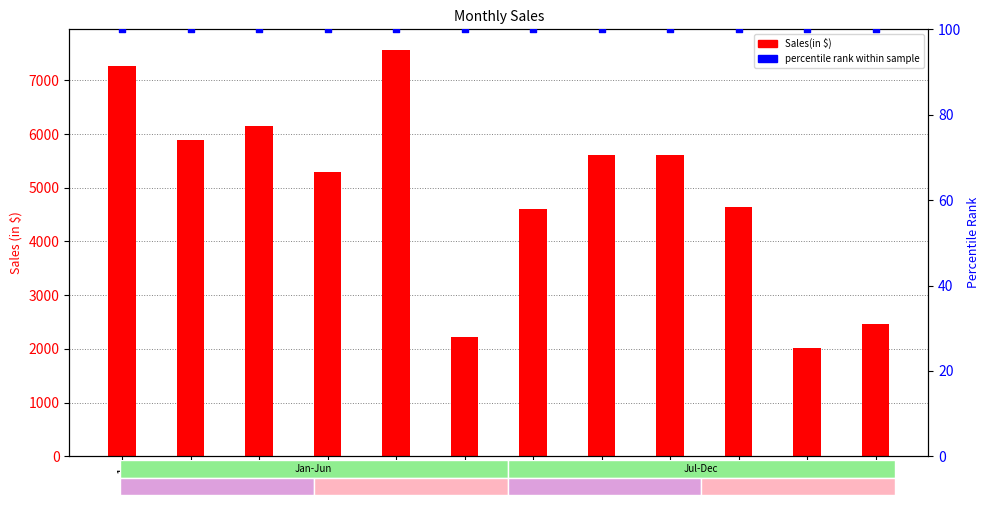

Which series reaches the minimum Y coordinate?

percentile rank within the sample